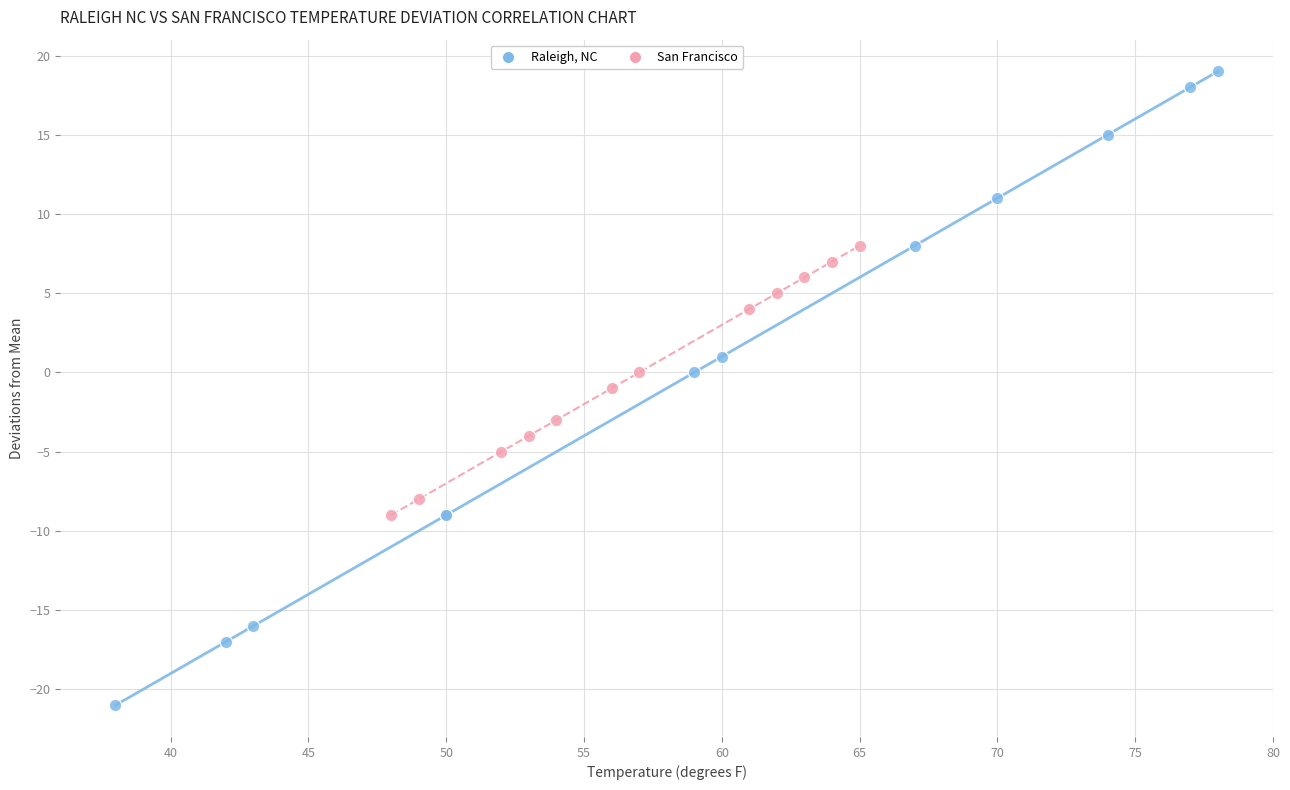

Which series has the largest Y range (max minus min)?

Raleigh, NC